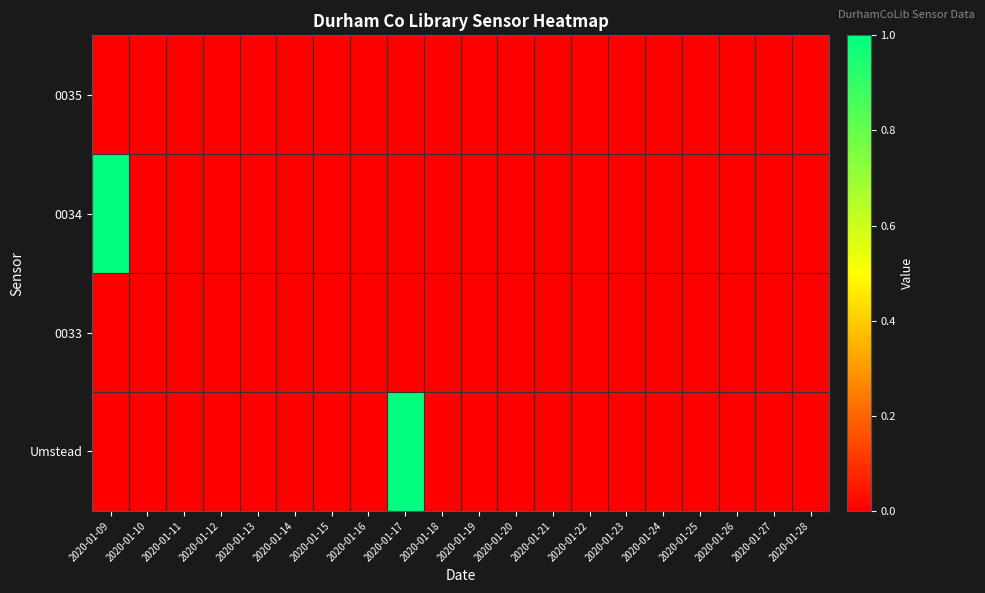

List the series in order of their peak value, highest first.

0034, Umstead, 0035, 0033